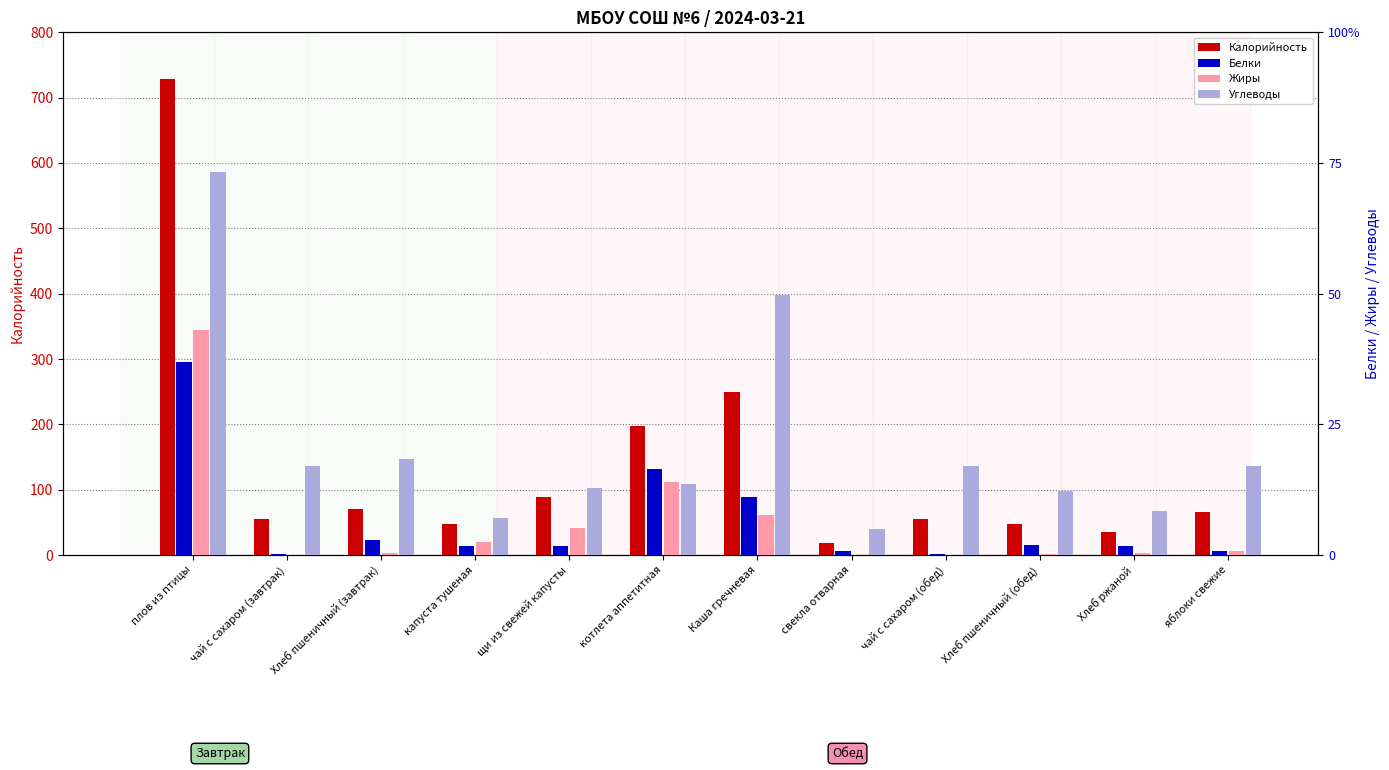

Which series has the largest total across all categories?

Калорийность